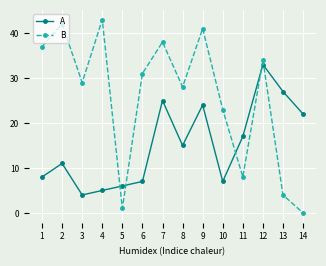

At 6, list the series in order from smallest to largest.

A, B